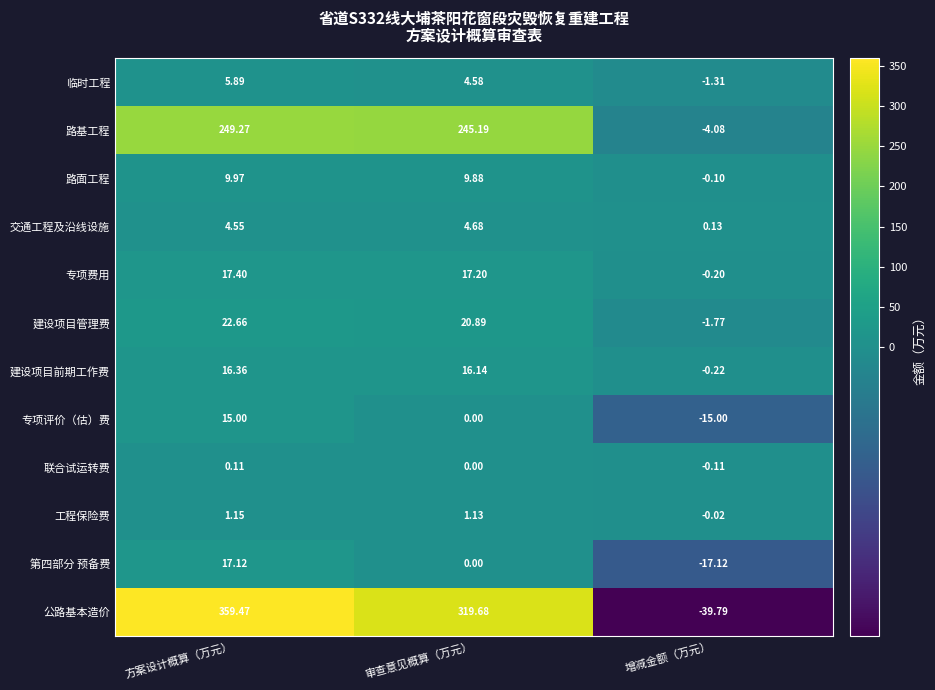

At 增减金额（万元）, list the series in order from largest to smallest.

交通工程及沿线设施, 工程保险费, 路面工程, 联合试运转费, 专项费用, 建设项目前期工作费, 临时工程, 建设项目管理费, 路基工程, 专项评价（估）费, 第四部分 预备费, 公路基本造价